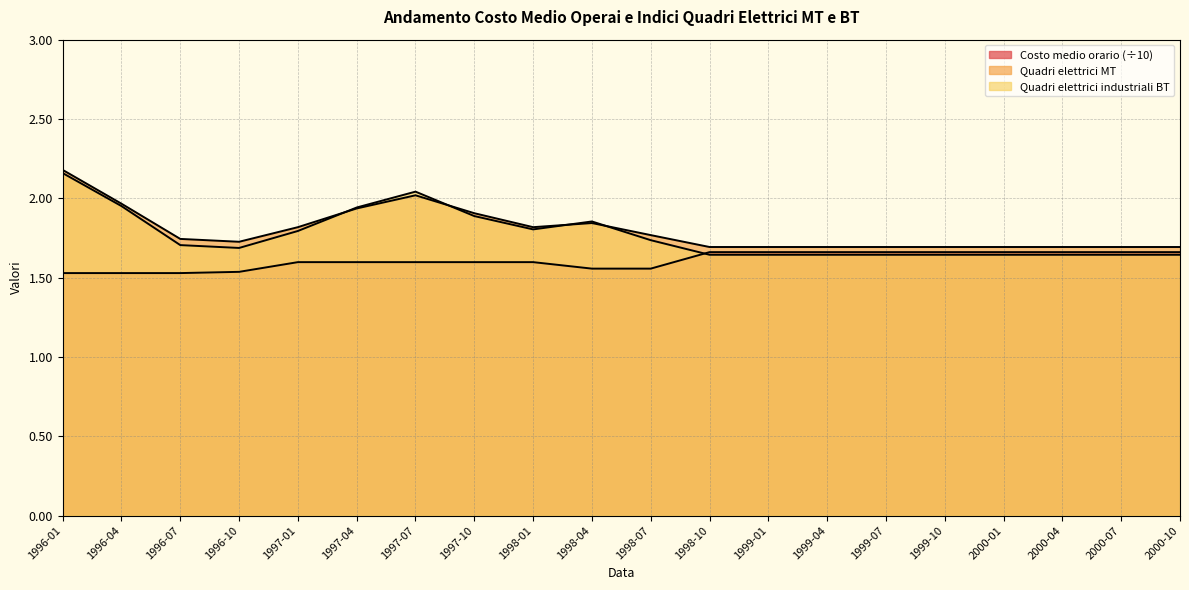

Reading left to right, transcribe all the data shown in this chart.

Costo medio orario: 1996-01=1.5	1996-04=1.5	1996-07=1.5	1996-10=1.5	1997-01=1.6	1997-04=1.6	1997-07=1.6	1997-10=1.6	1998-01=1.6	1998-04=1.6	1998-07=1.6	1998-10=1.7	1999-01=1.7	1999-04=1.7	1999-07=1.7	1999-10=1.7	2000-01=1.7	2000-04=1.7	2000-07=1.7	2000-10=1.7
Quadri elettrici MT: 1996-01=2.2	1996-04=2.0	1996-07=1.7	1996-10=1.7	1997-01=1.8	1997-04=1.9	1997-07=2.0	1997-10=1.9	1998-01=1.8	1998-04=1.8	1998-07=1.8	1998-10=1.7	1999-01=1.7	1999-04=1.7	1999-07=1.7	1999-10=1.7	2000-01=1.7	2000-04=1.7	2000-07=1.7	2000-10=1.7
Quadri elettrici industriali BT: 1996-01=2.2	1996-04=2.0	1996-07=1.7	1996-10=1.7	1997-01=1.8	1997-04=1.9	1997-07=2.0	1997-10=1.9	1998-01=1.8	1998-04=1.9	1998-07=1.7	1998-10=1.6	1999-01=1.6	1999-04=1.6	1999-07=1.6	1999-10=1.6	2000-01=1.6	2000-04=1.6	2000-07=1.6	2000-10=1.6